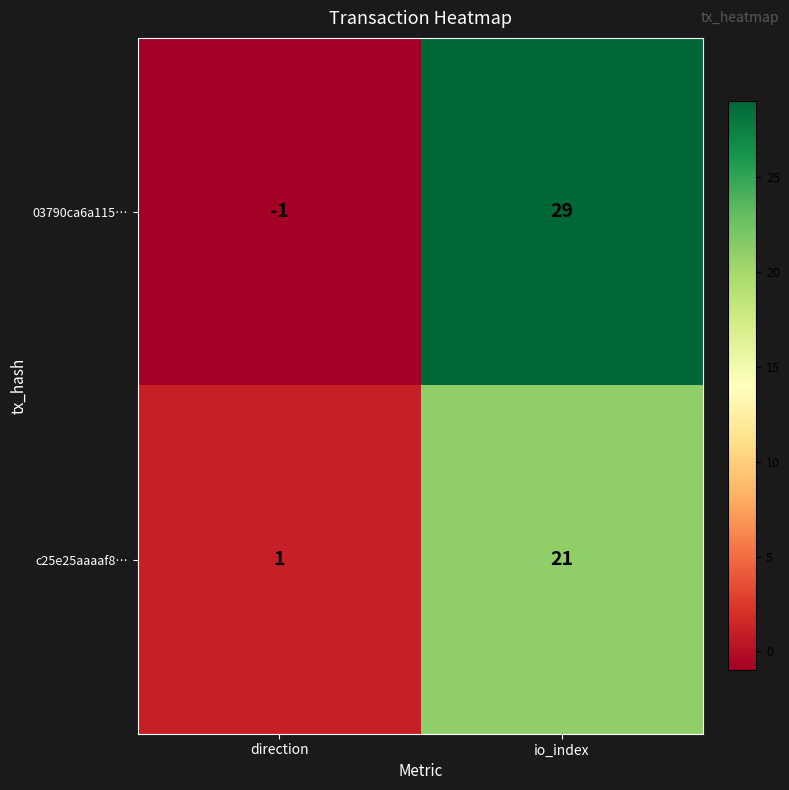

Rank the series at direction from lowest to highest value.

03790ca6a115…, c25e25aaaaf8…